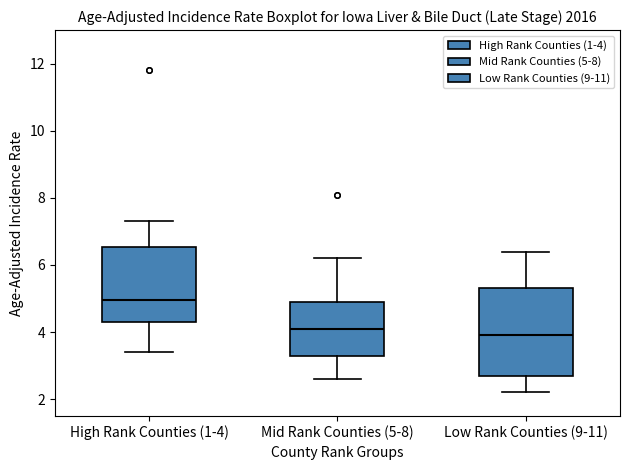

Comparing the boxes themselves (not the whiskers), which one is the tallest?

Low Rank Counties (9-11)